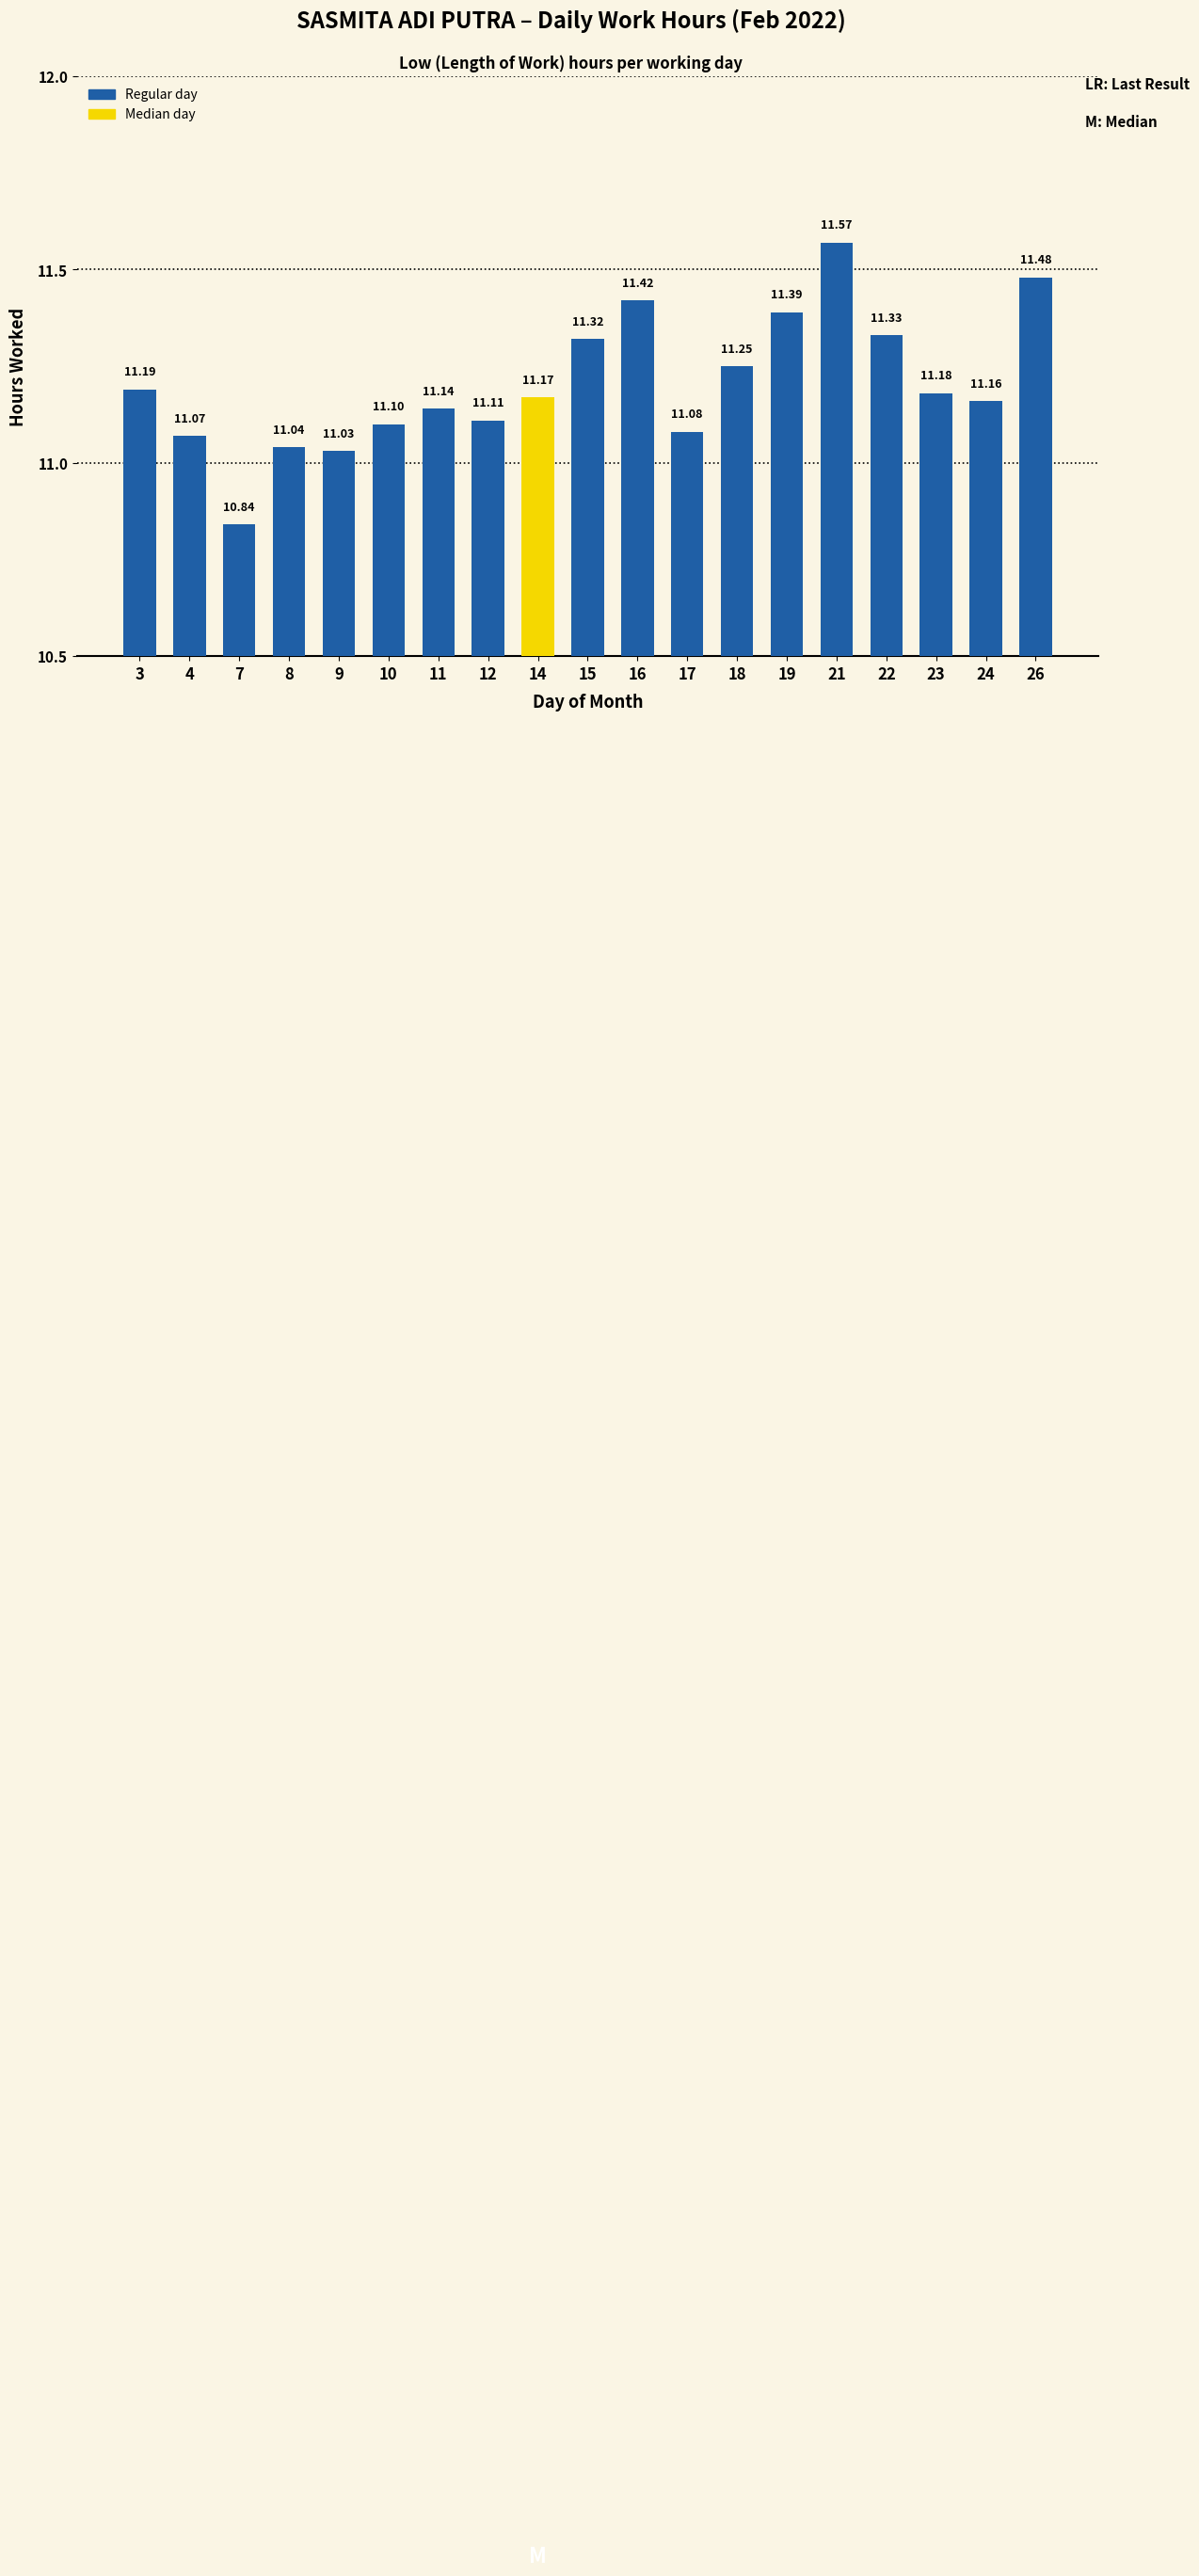

What is the difference between the values at 14 and 9?

0.1